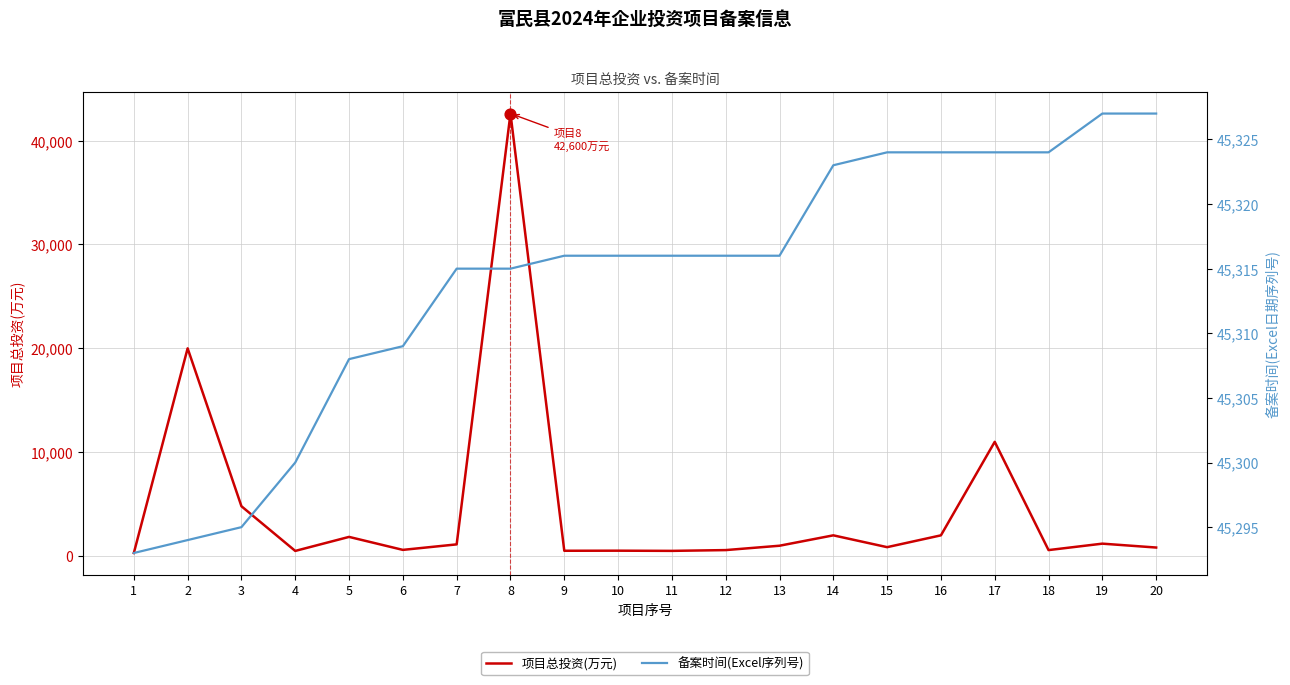

What is the total value across all series at 18?

45904.0